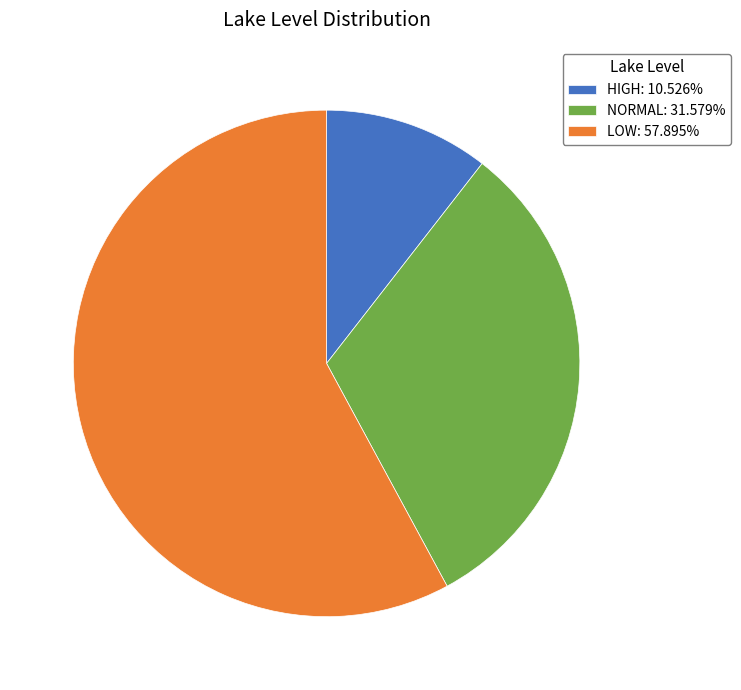

What is the majority slice?

LOW